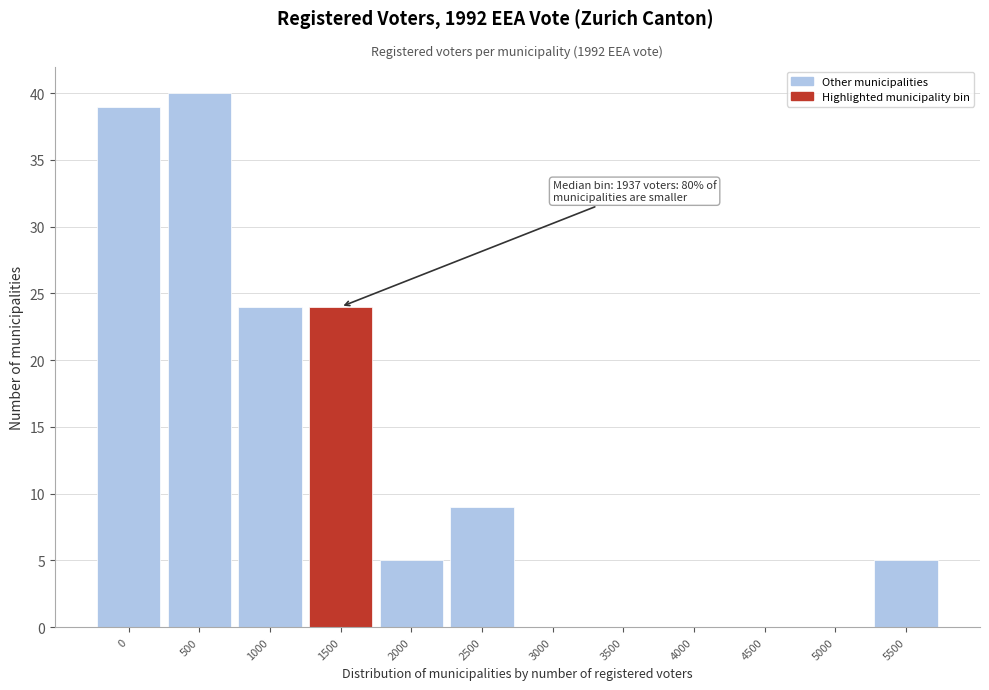

Reading left to right, transcribe all the data shown in this chart.

0=39	500=40	1000=24	1500=24	2000=5	2500=9	3000=0	3500=0	4000=0	4500=0	5000=0	5500=5